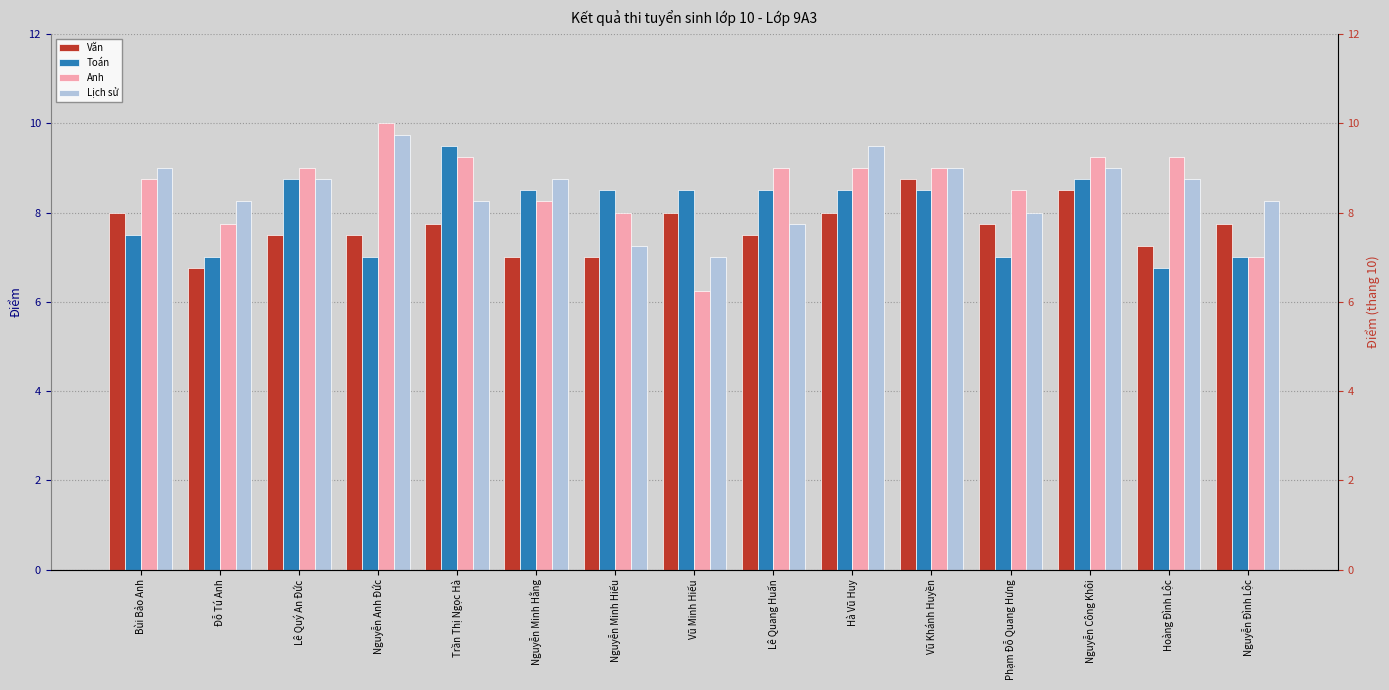

At Nguyễn Anh Đức, list the series in order from largest to smallest.

Anh, Lịch sử, Văn, Toán